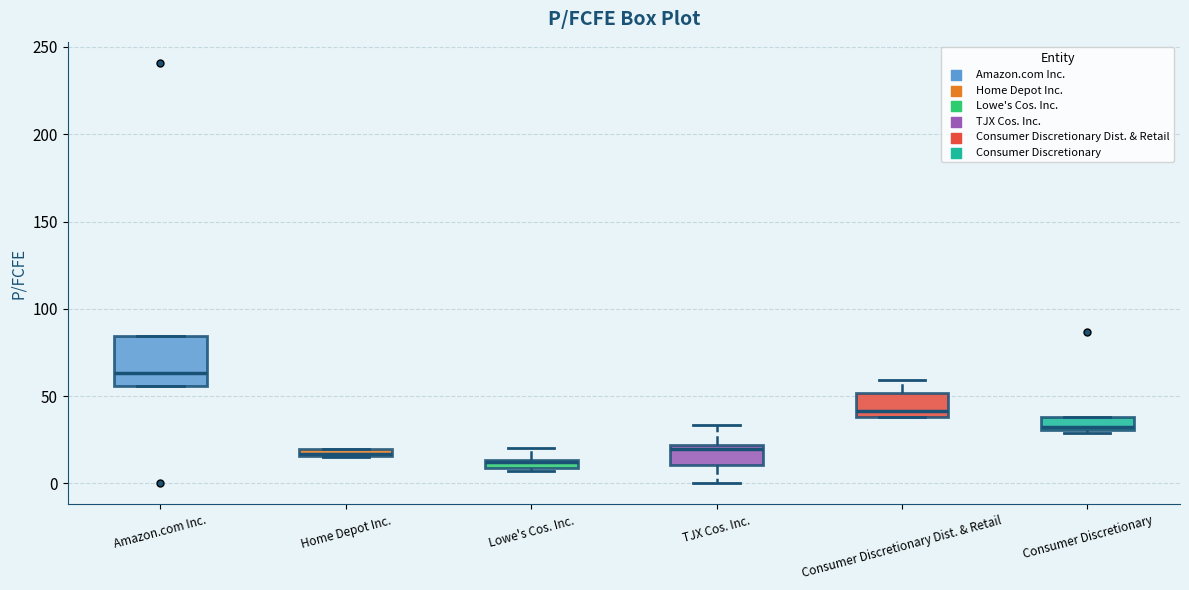

Where is the lower edge of the box for Consumer Discretionary on the y-axis? The values are not printed on the chart, so give them approximately, as read against the axis.

30